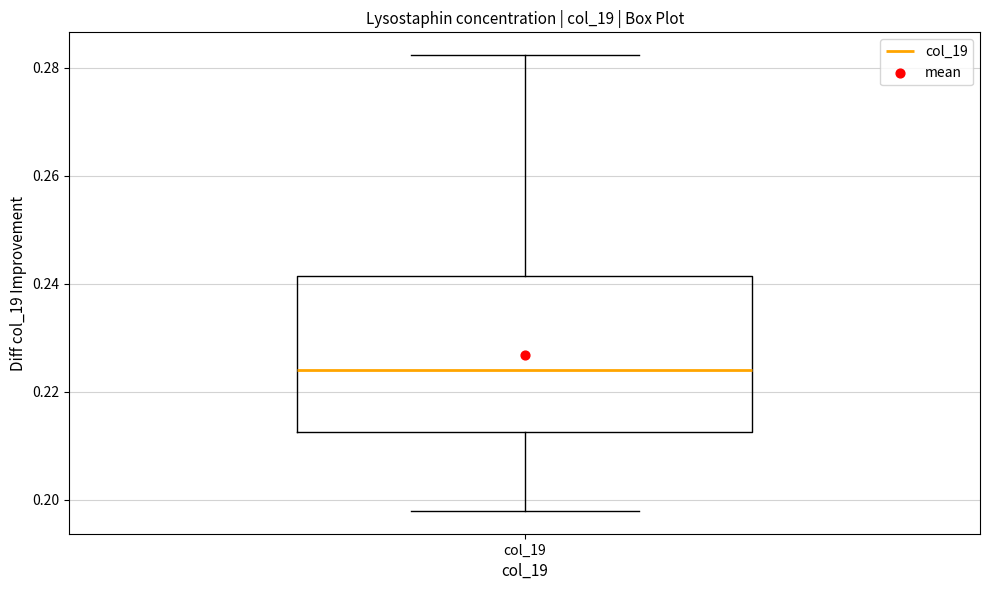

Transcribe this box plot: give where the median line is, the range the box spans, and where the two whiskers end, as read against the y-axis. The values are not printed on the chart, so give them approximately, as read against the axis.

median 0.224, box 0.212 to 0.242, whiskers 0.198 to 0.282